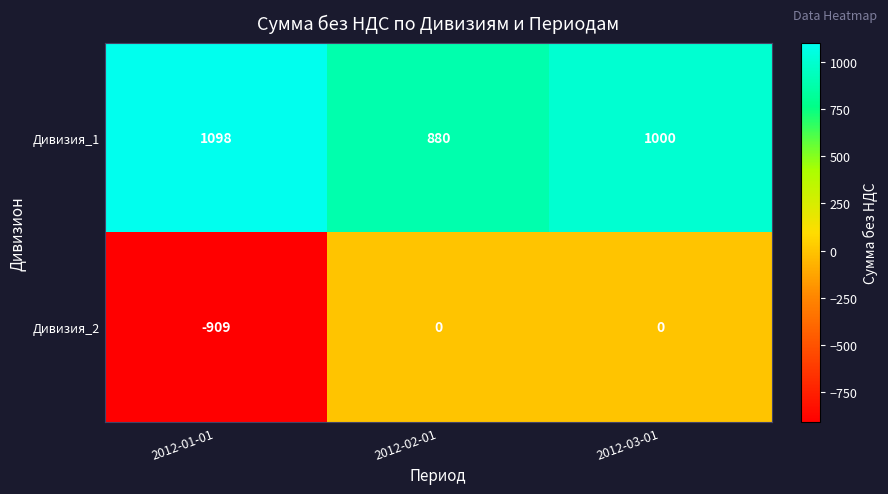

What value does the Дивизия_1 series have at 2012-01-01, to the nearest 5?

1100